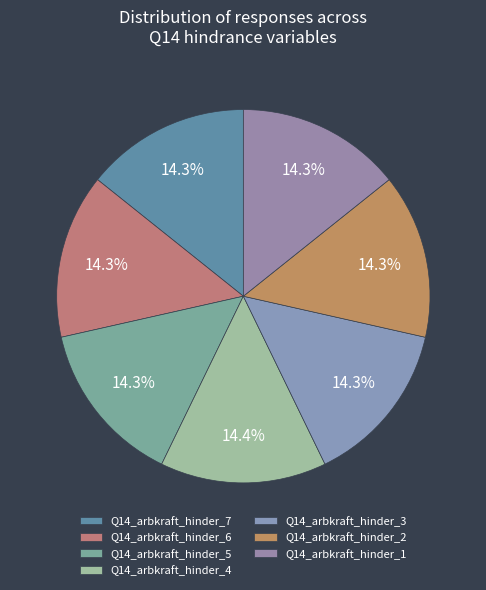

How many segments does this pie chart have?

7